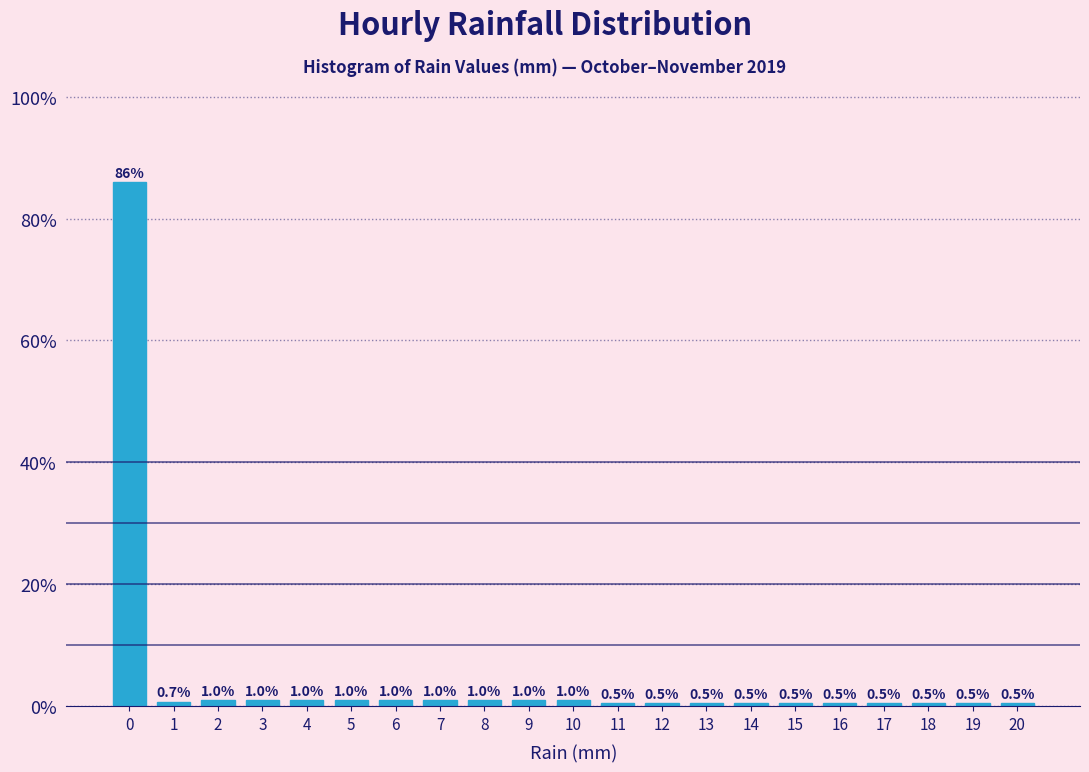

How tall is the bar that spans 11.5 to 12.5 on the x-axis?

0.5